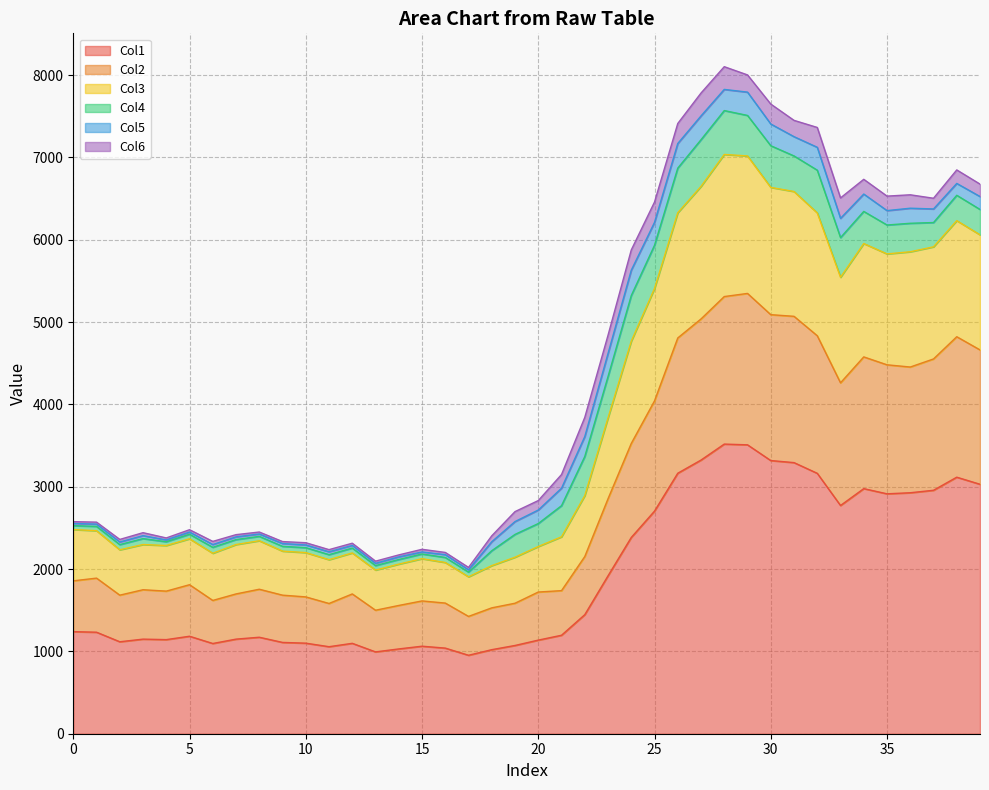

True or false: Col1 and Col2 cross at least once.

False